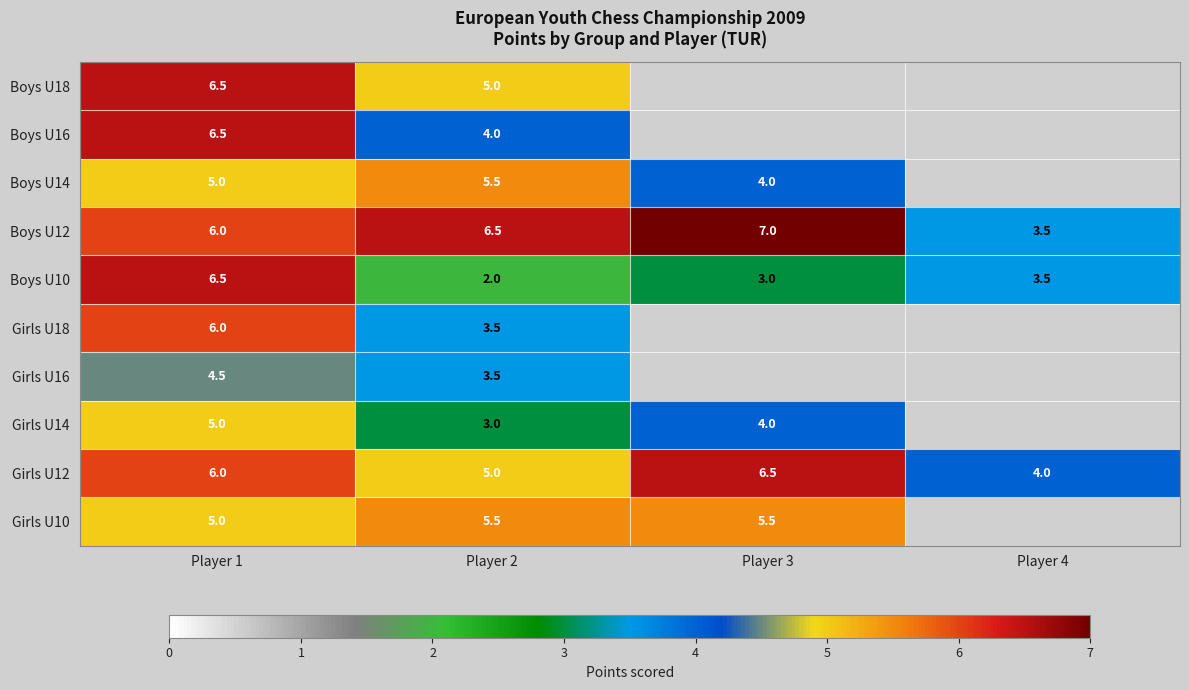

What is the lowest value of the Girls U12 series?

4.0